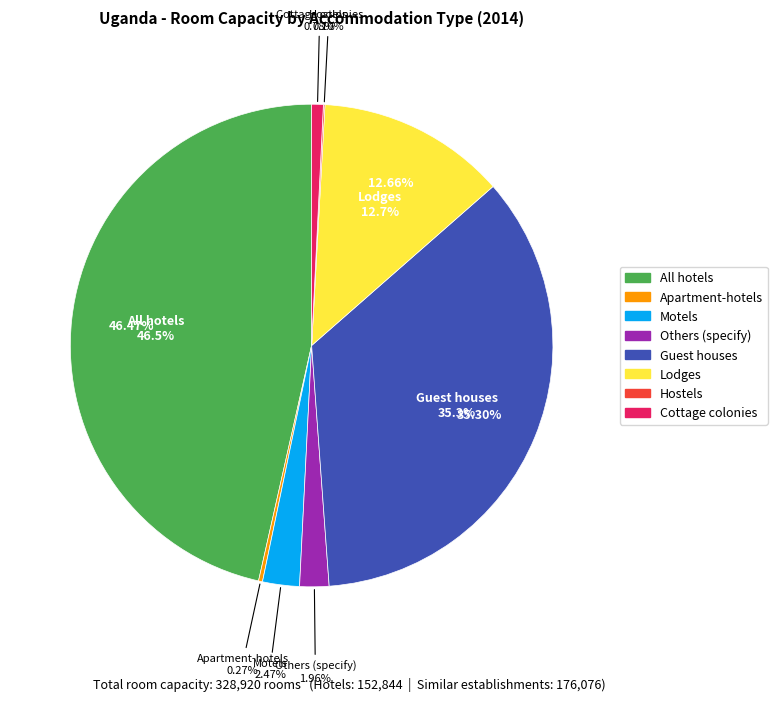

Between Others (specify) and Hostels, which is larger?

Others (specify)